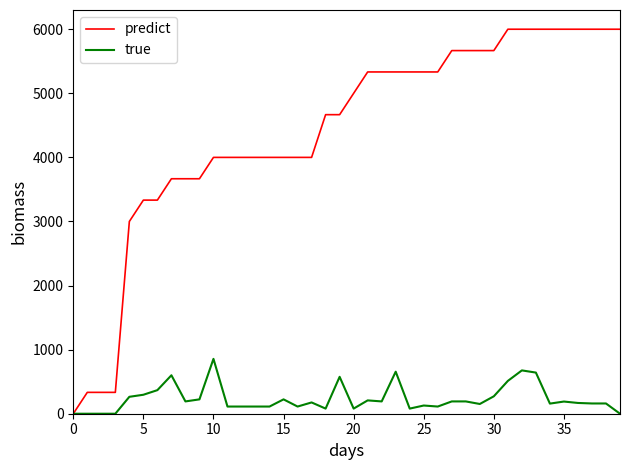

What is the maximum value shown in the chart?

6000.0